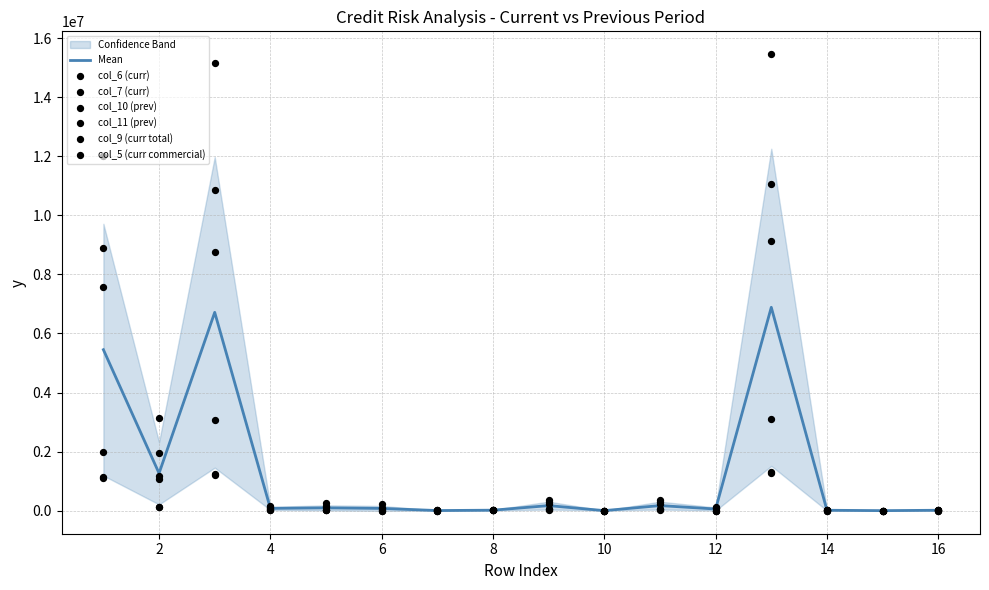

Which series reaches the maximum Y coordinate?

col_9 (curr total)